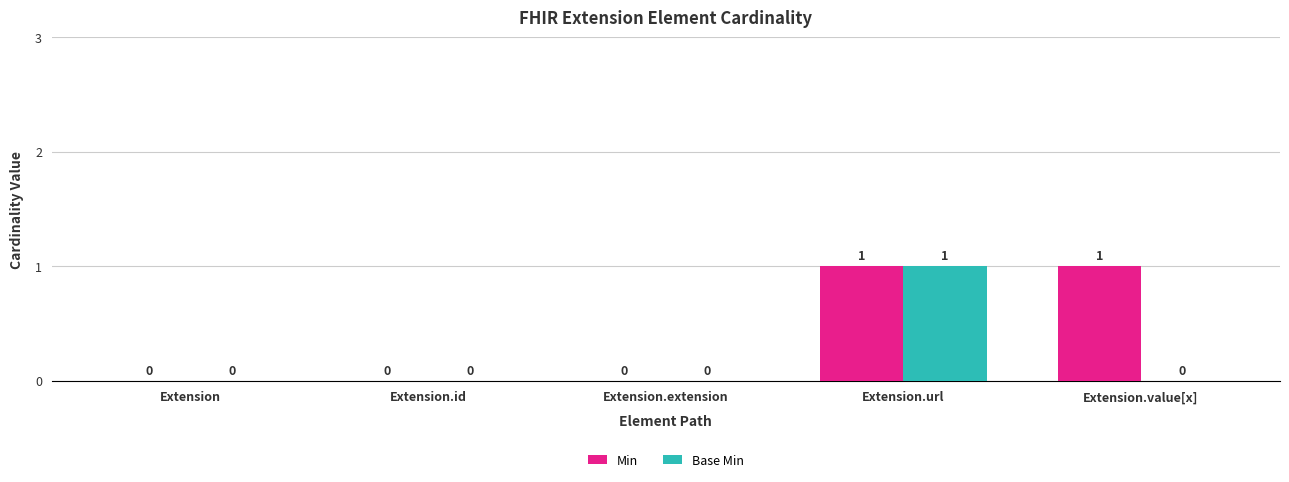

Does the chart contain stacked bars?

No